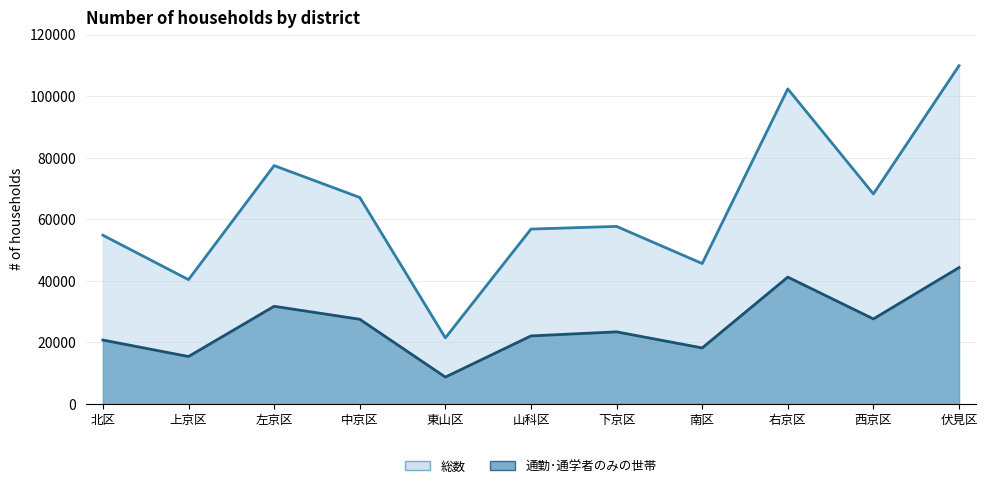

Reading left to right, list all the values displayed in this chart.

総数: 北区=54823	上京区=40406	左京区=77443	中京区=67096	東山区=21498	山科区=56831	下京区=57691	南区=45632	右京区=102345	西京区=68234	伏見区=109876
通勤･通学者のみの世帯: 北区=20792	上京区=15448	左京区=31754	中京区=27543	東山区=8765	山科区=22134	下京区=23456	南区=18234	右京区=41234	西京区=27654	伏見区=44321